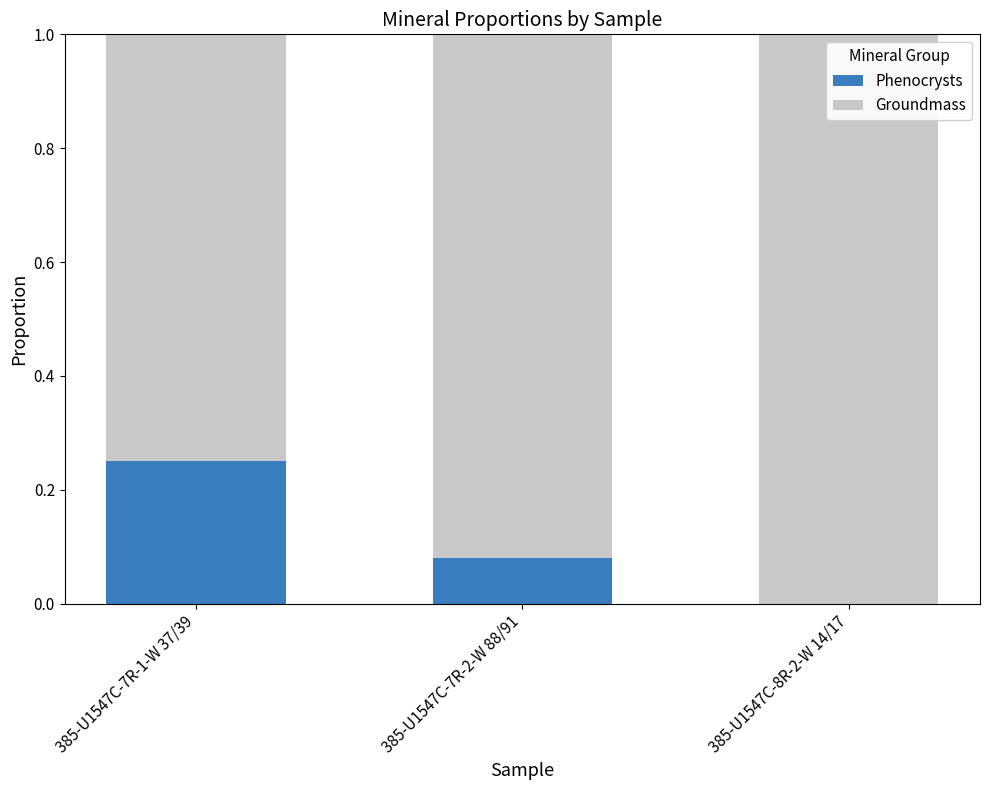

What is the total value across all series at 385-U1547C-7R-1-W 37/39?

1.0